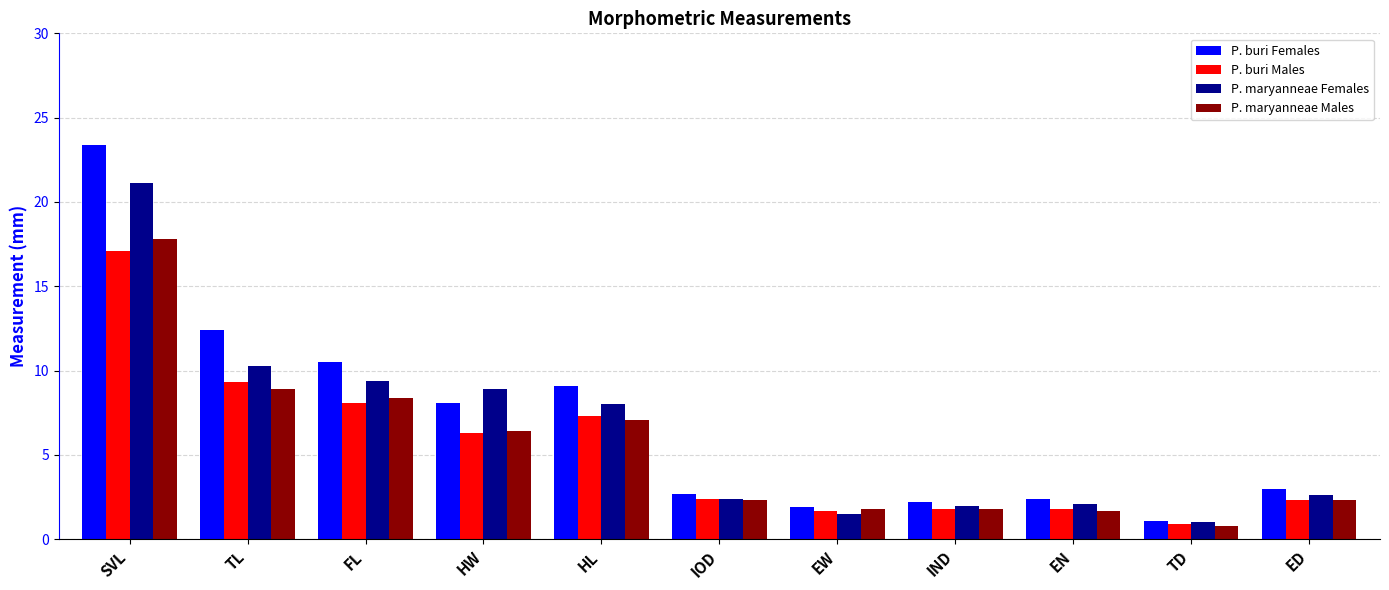

What is the label of the 9th bar from the left?

EN